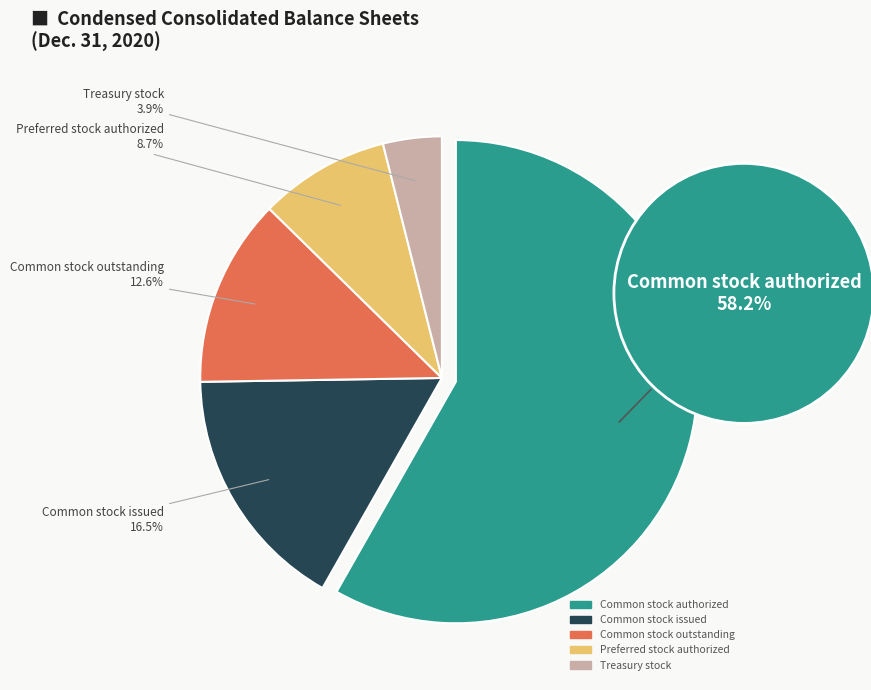

Rank the categories by value from highest to lowest.

Common stock authorized, Common stock issued, Common stock outstanding, Preferred stock authorized, Treasury stock